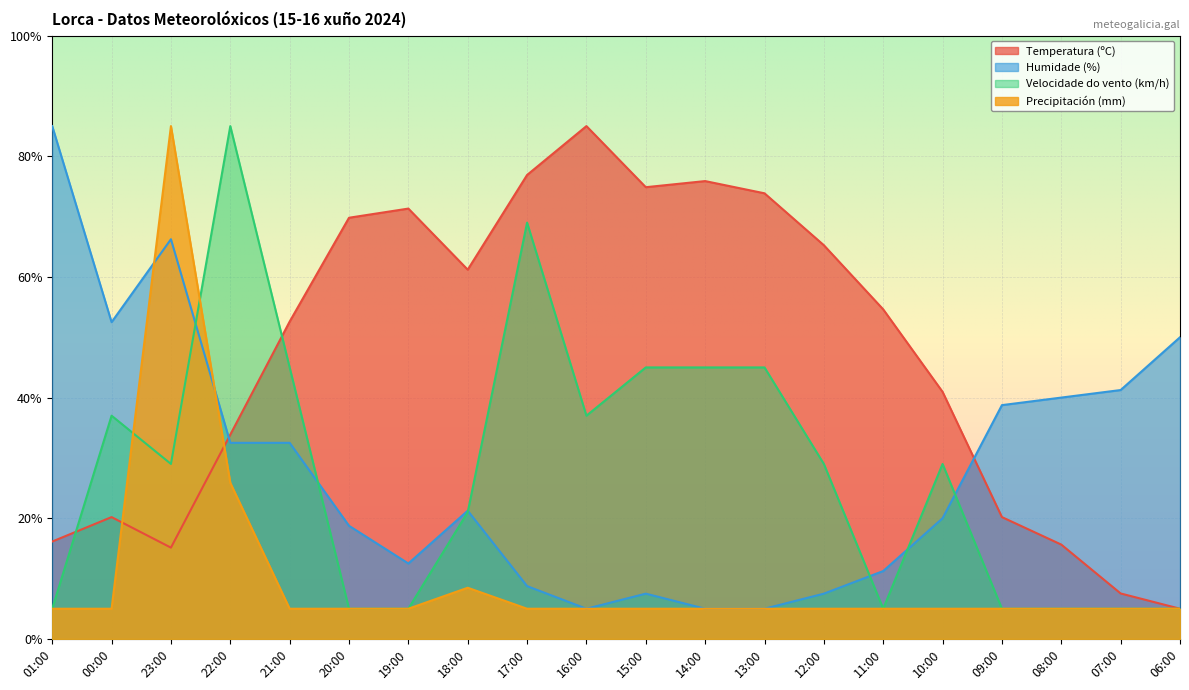

Which category has the highest value across all series?

16:00